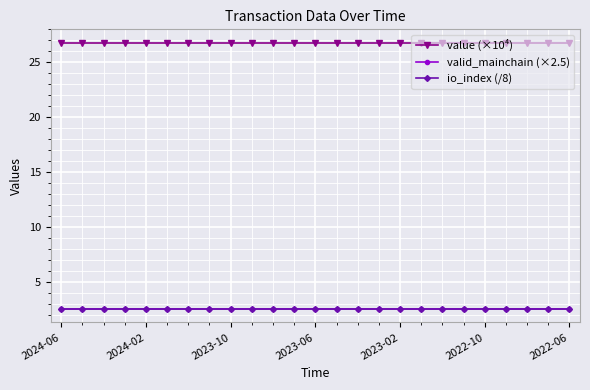

How many lines are shown in the chart?

3